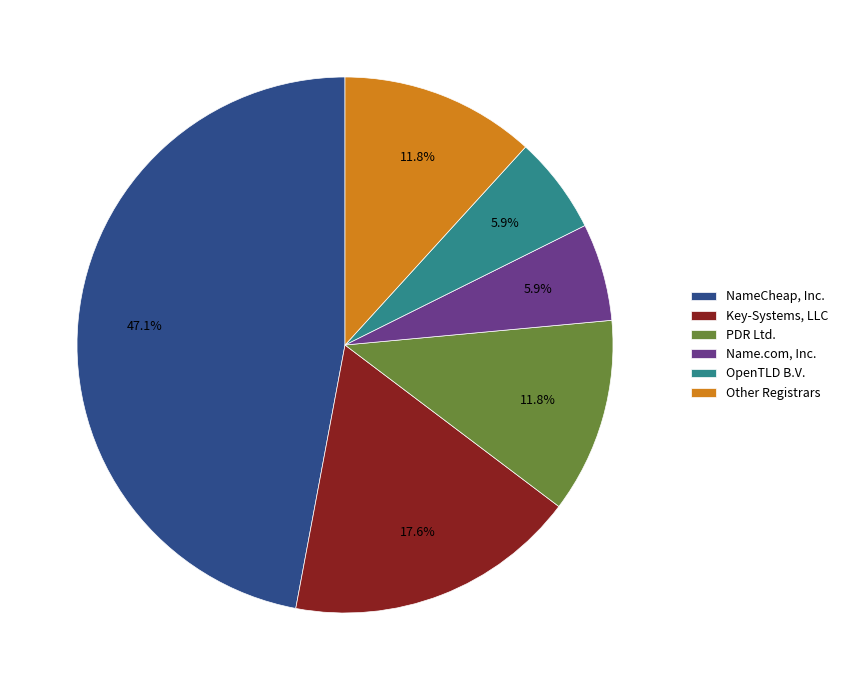

To the nearest percent, what portion does Name.com, Inc. represent?

6%